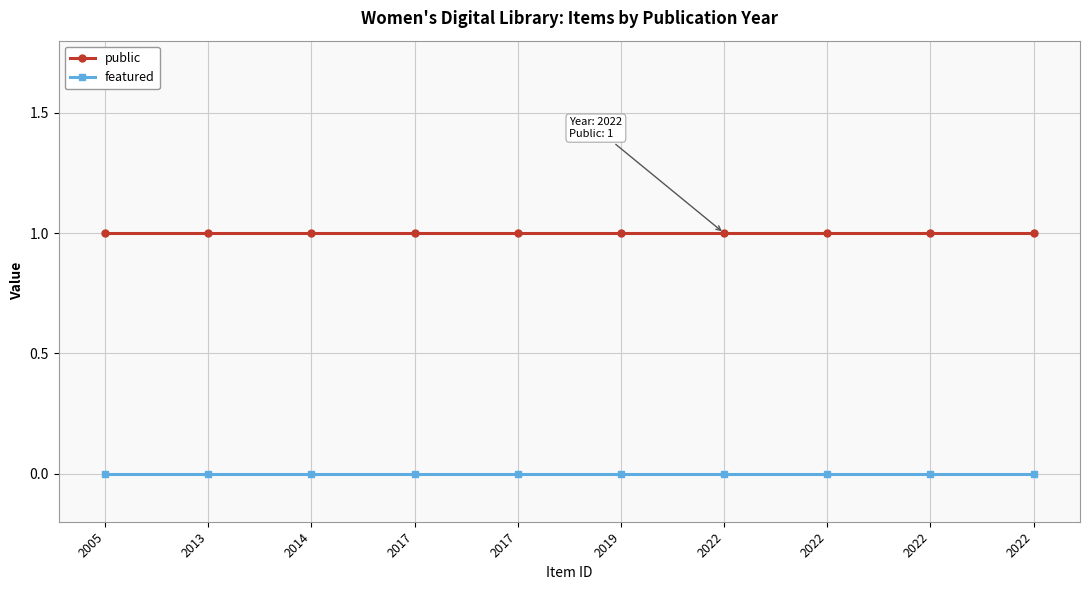

True or false: public and featured cross at least once.

False